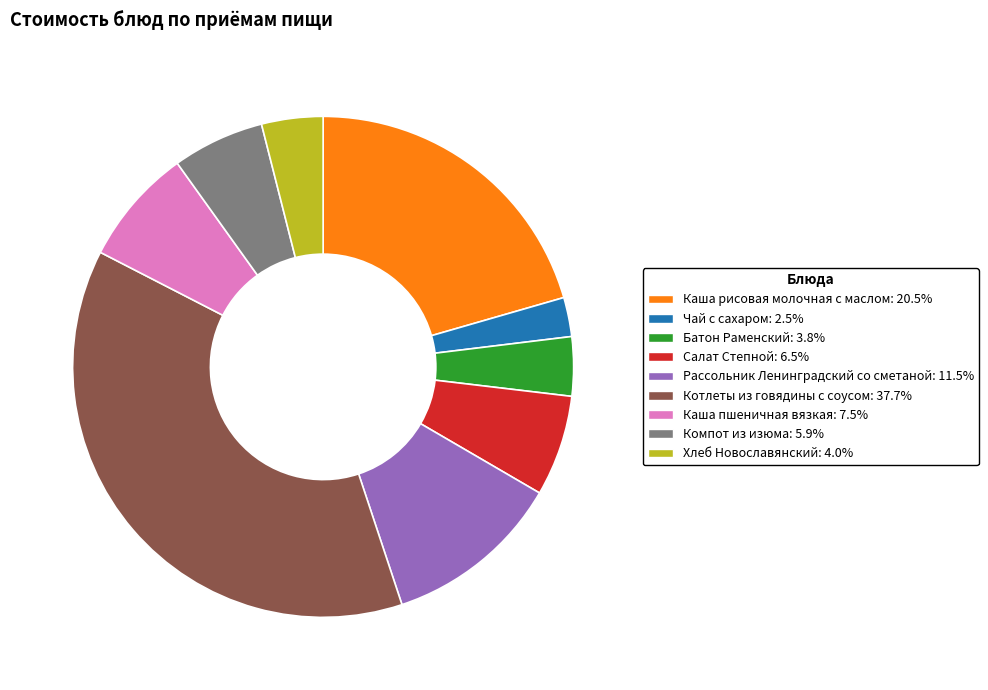

Is there any slice that represents more than half of the pie?

No